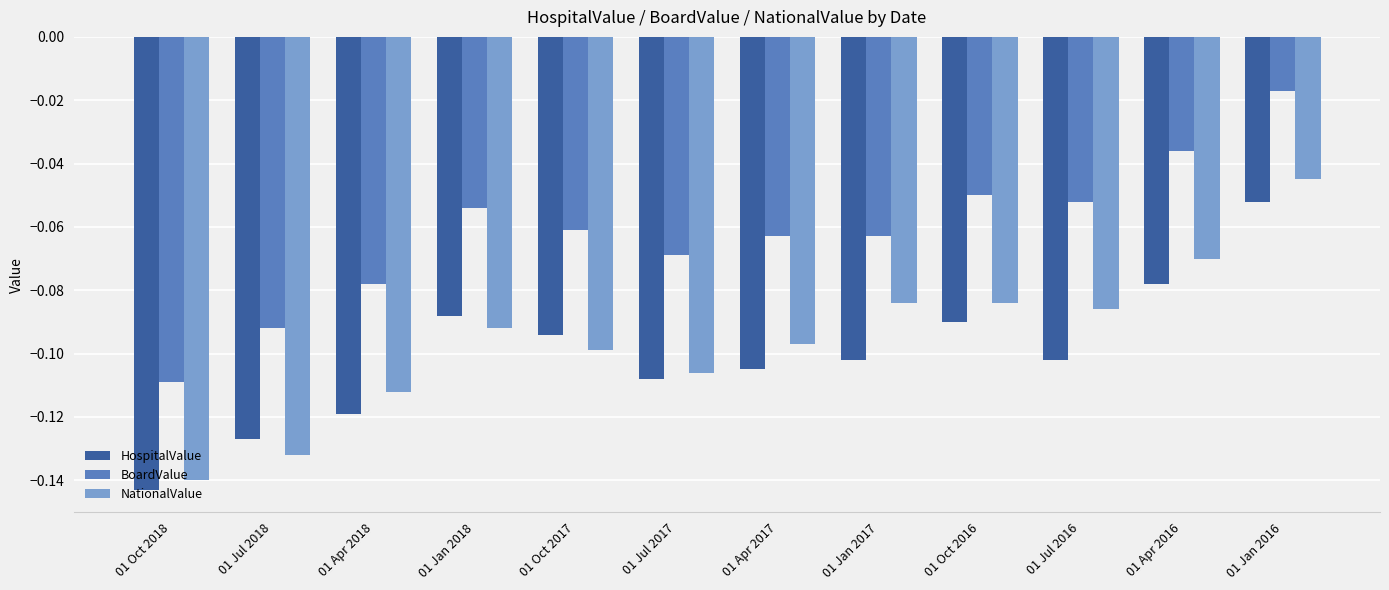

What is the total value across all series at 01 Jan 2018?

-0.2